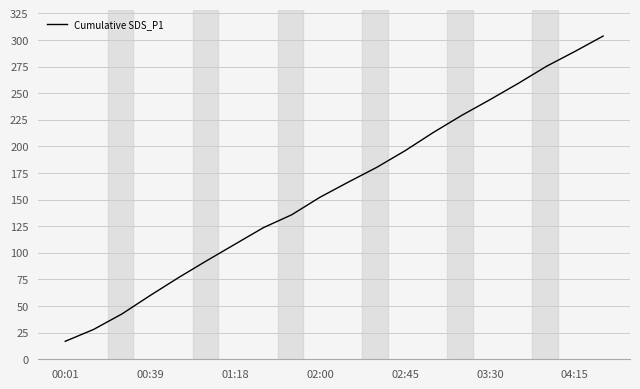

What is the greatest value displayed?

303.7